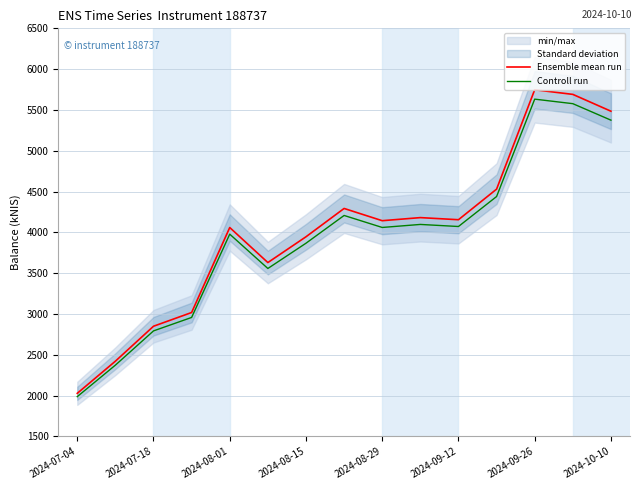

Which category has the lowest value in the Controll run series?

2024-07-04